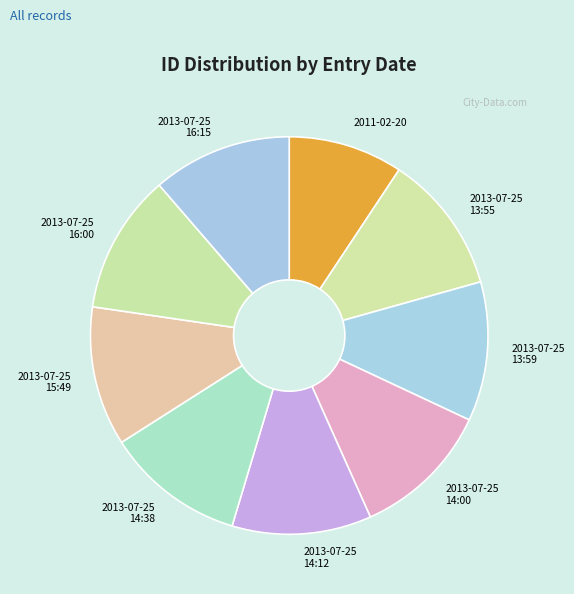

Combined, do 2013-07-25 14:00 and 2013-07-25 13:59 account for over 50%?

No